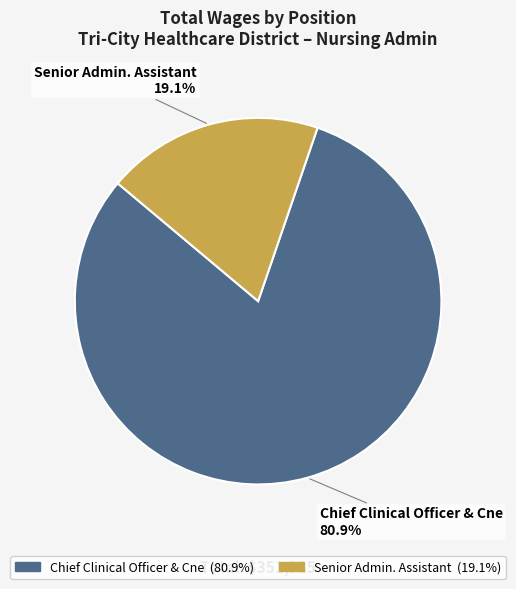

To the nearest percent, what is the average slice percentage?

50%